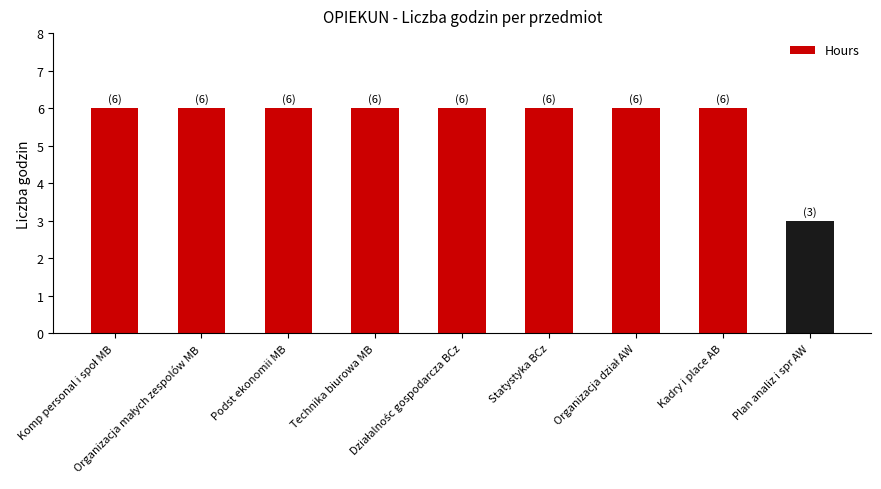

How many distinct data groups are displayed?

1